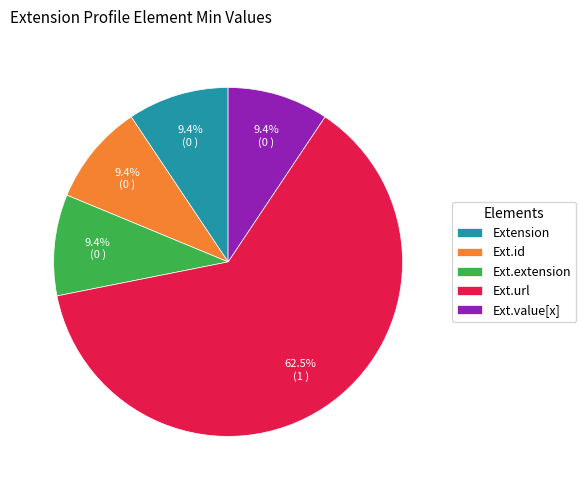

Which slice represents more than half of the pie?

Ext.url